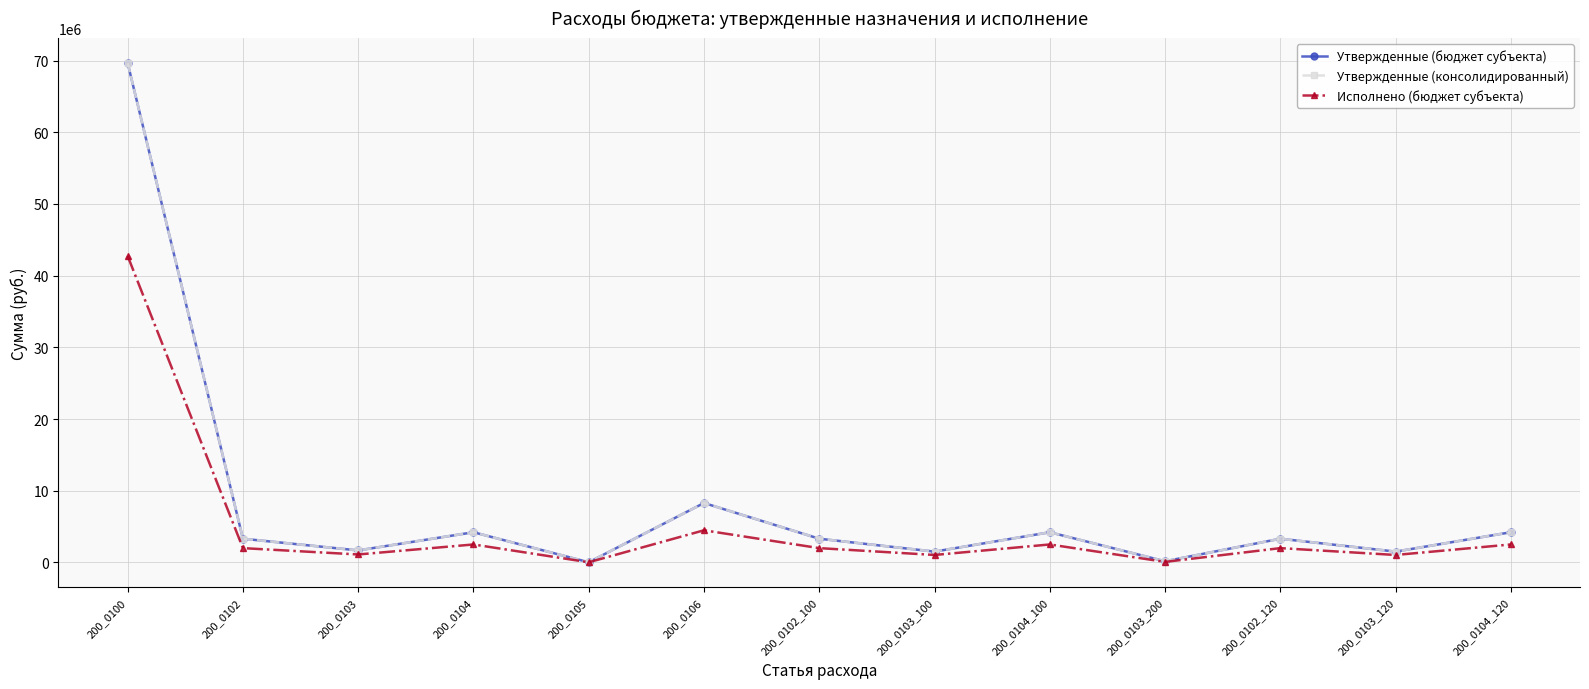

True or false: Утвержденные (консолидированный) has a value of 4206300.0 at 200_0104_100.

True